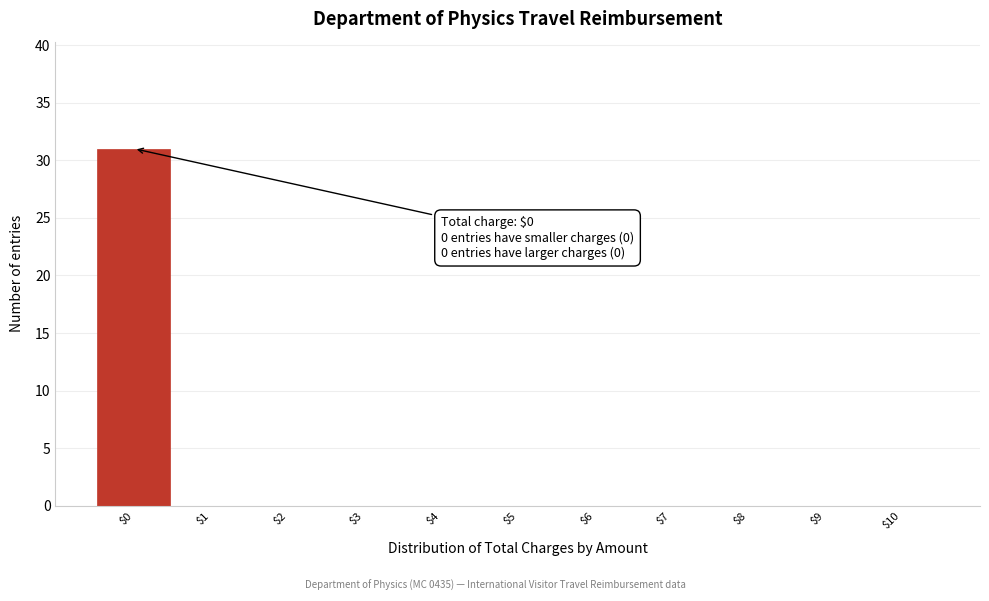

Which range on the x-axis has the tallest bar?

-0.5 to 0.5